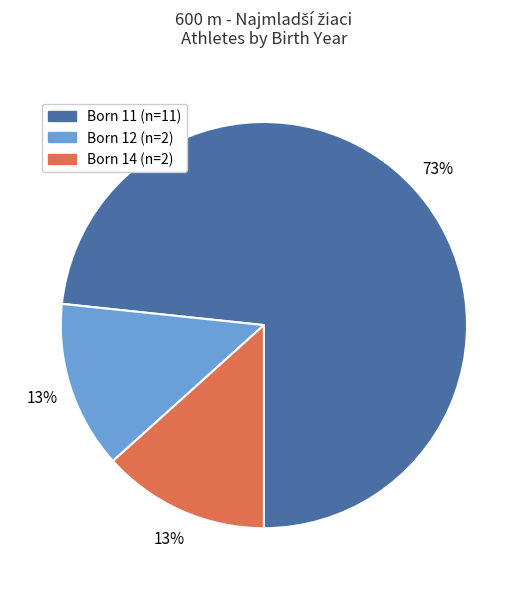

Is there a majority slice in this chart?

Yes